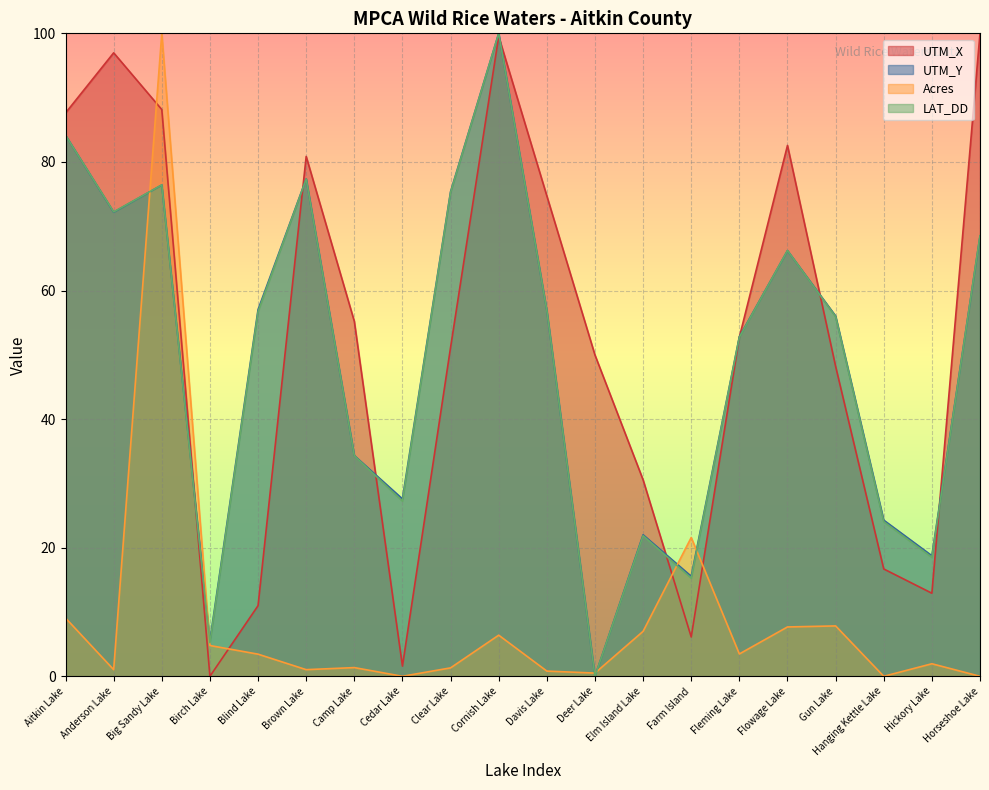

Where is UTM_X nearest to the value 50?

Deer Lake